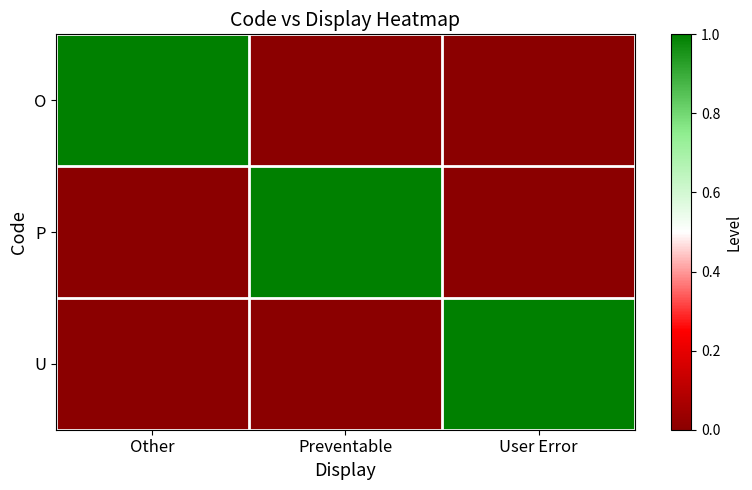

Which series has the largest total across all categories?

O